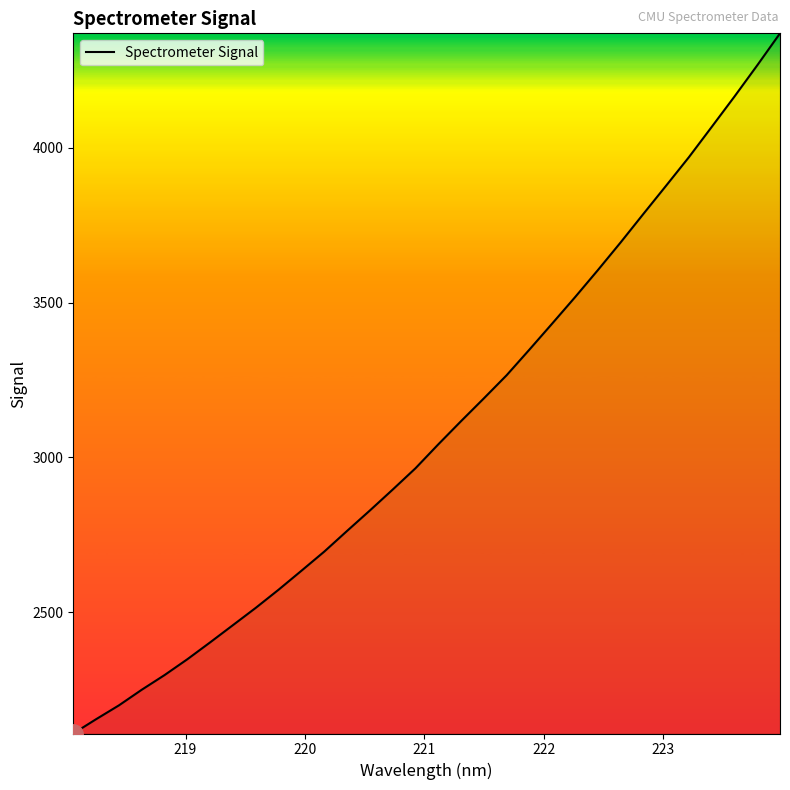

What is the difference between the maximum and minimum values?

2262.0